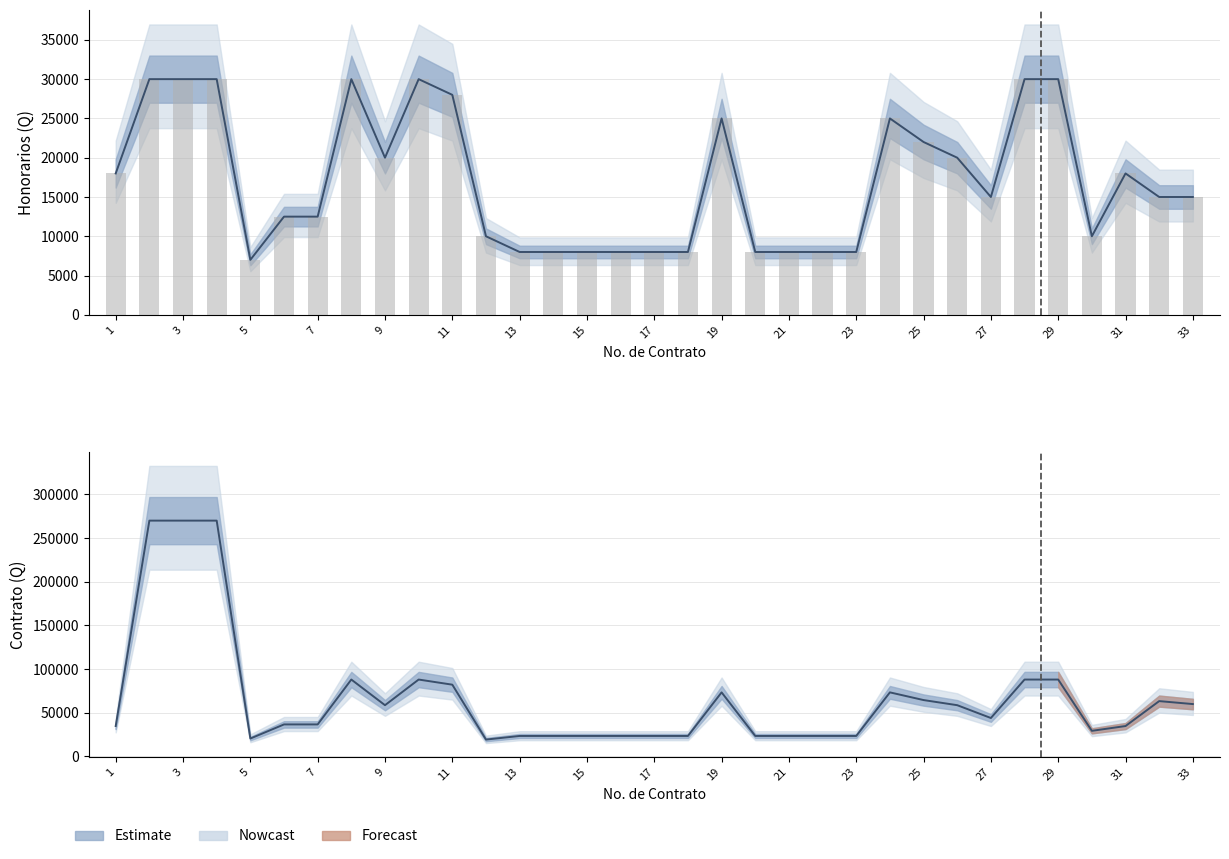

Rank the series by their average value, from lowest to highest.

HONORARIOS, CONTRATO